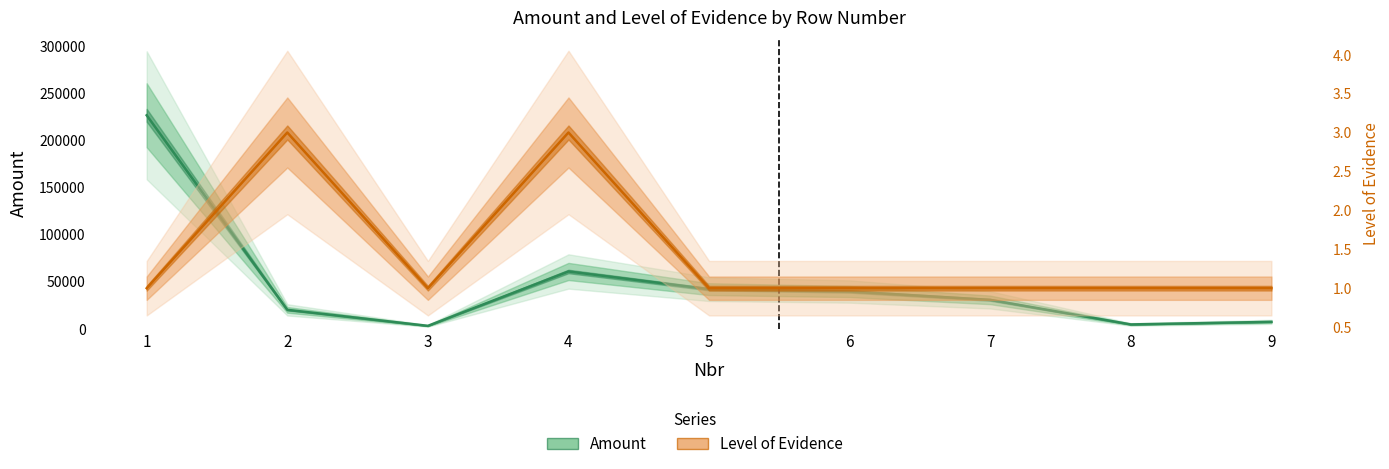

What is the average value of the Amount series?

48274.3